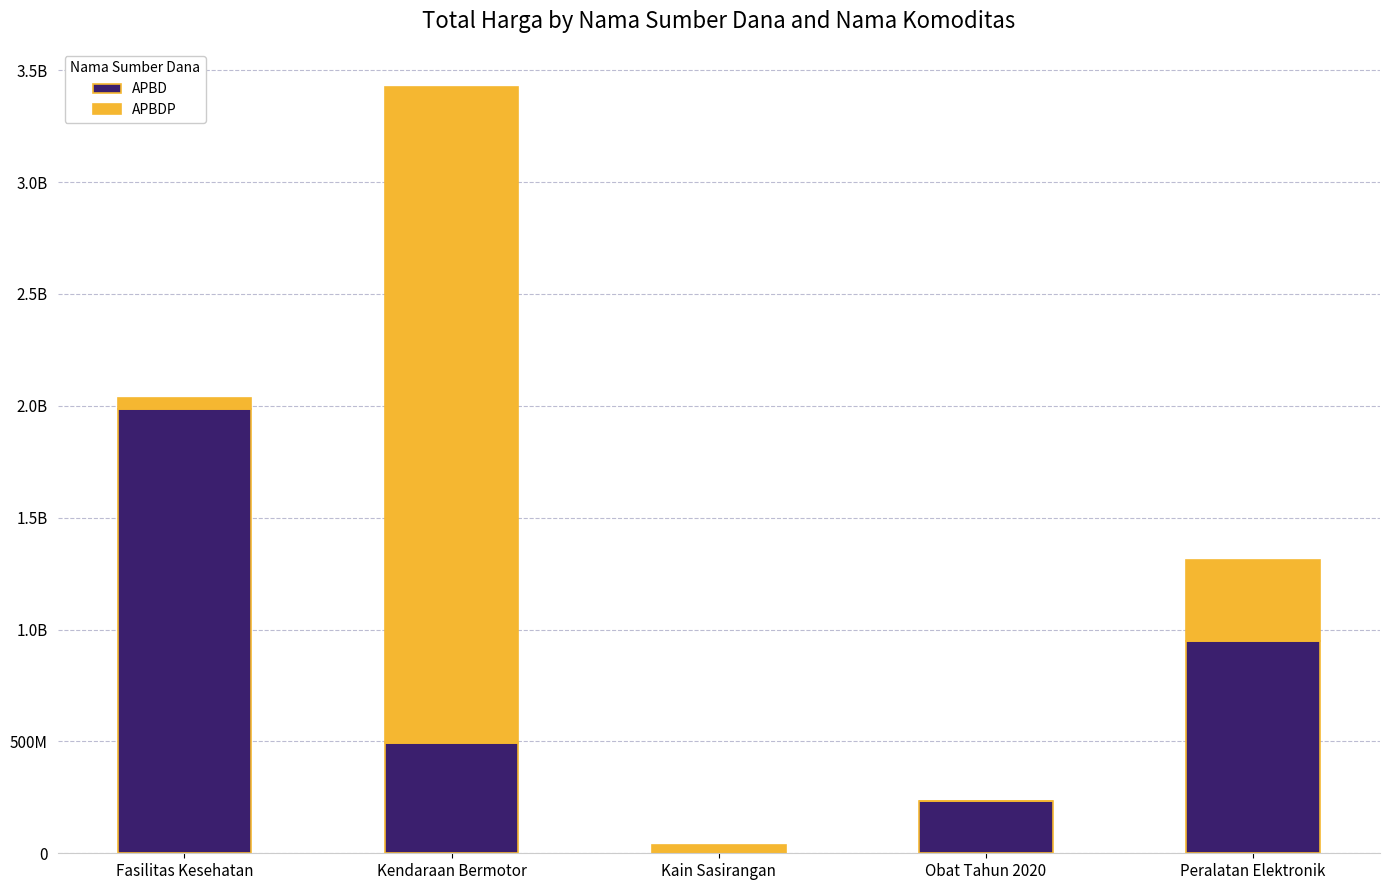

What are all the series names shown in the legend?

APBD, APBDP